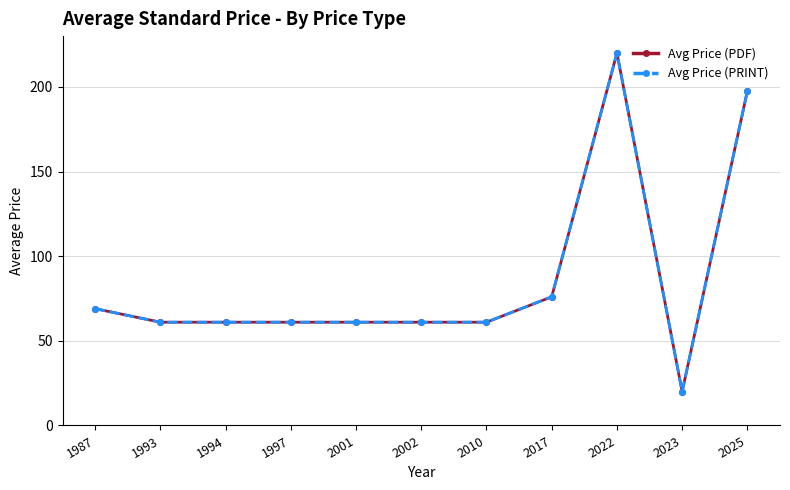

True or false: Avg Price (PRINT) and Avg Price (PDF) intersect in this chart.

False